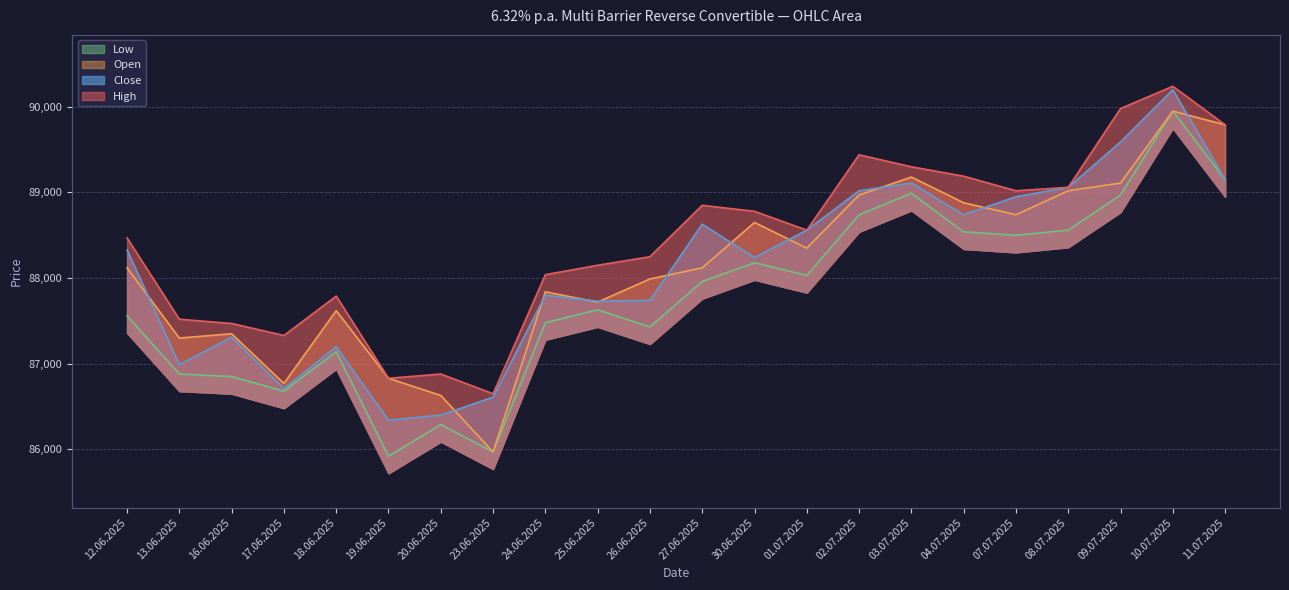

Which series has the largest total across all categories?

High